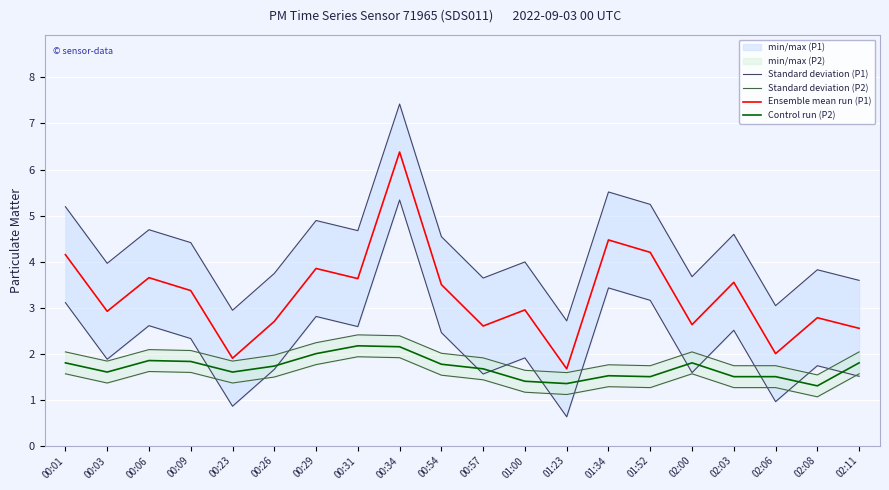

Reading left to right, transcribe all the data shown in this chart.

Standard deviation (P1): 5.2	4.0	4.7	4.4	2.9	3.7	4.9	4.7	7.4	4.5	3.6	4.0	2.7	5.5	5.2	3.7	4.6	3.0	3.8	3.6
Standard deviation (P2): 2.0	1.8	2.1	2.1	1.8	2.0	2.2	2.4	2.4	2.0	1.9	1.6	1.6	1.8	1.7	2.0	1.7	1.7	1.5	2.0
Ensemble mean run (P1): 4.2	2.9	3.6	3.4	1.9	2.7	3.9	3.6	6.4	3.5	2.6	3.0	1.7	4.5	4.2	2.6	3.5	2.0	2.8	2.5
Control run (P2): 1.8	1.6	1.9	1.8	1.6	1.7	2.0	2.2	2.1	1.8	1.7	1.4	1.4	1.5	1.5	1.8	1.5	1.5	1.3	1.8